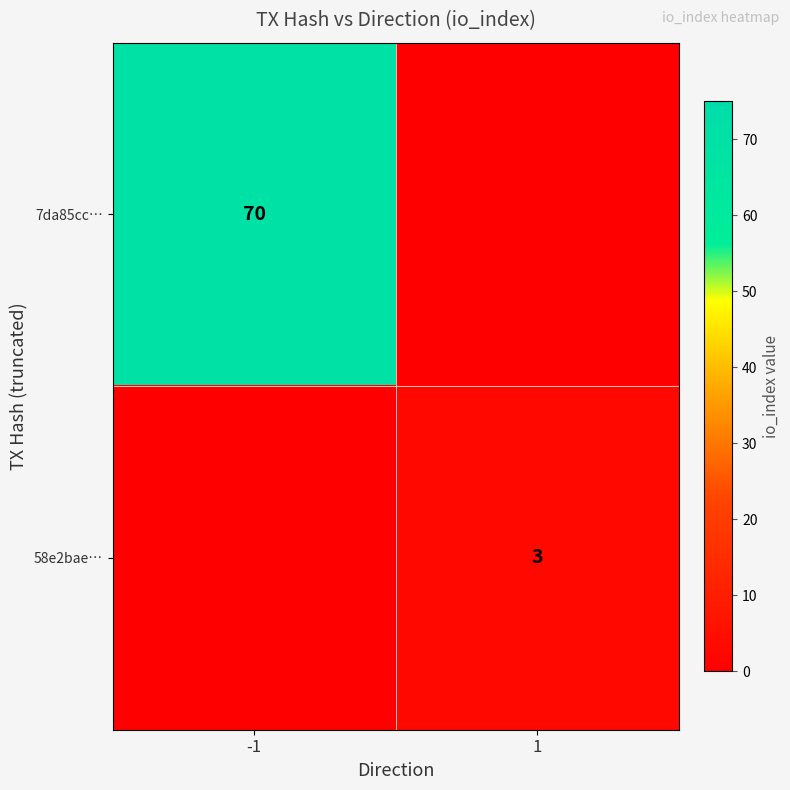

The 7da85cc… series shows 24 at -1. True or false?

False